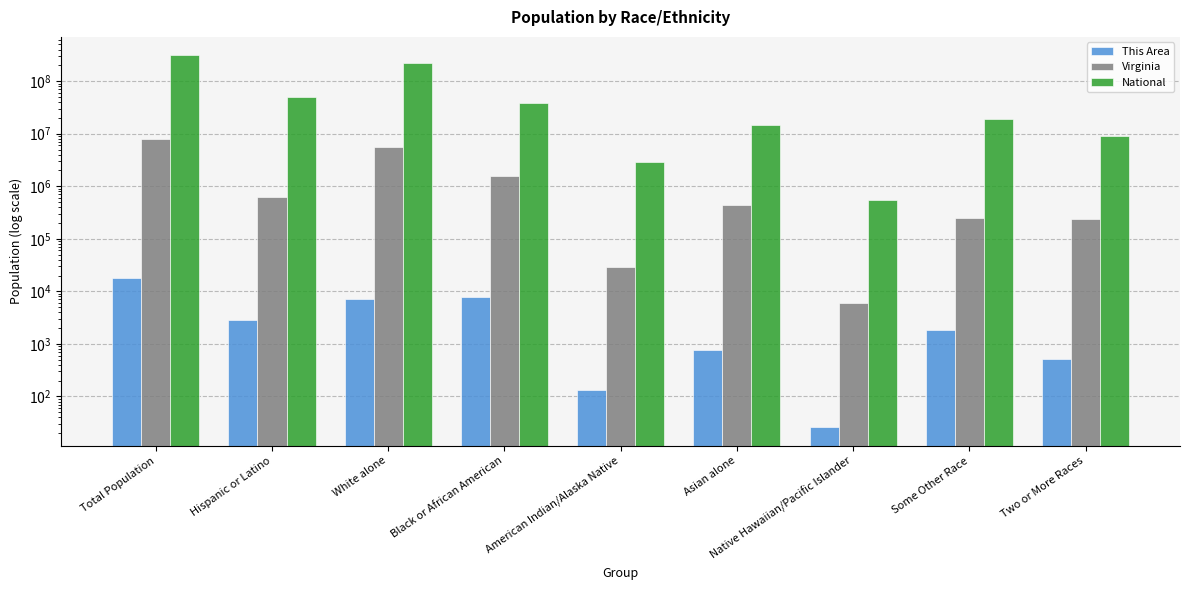

What is the label of the 7th bar from the left?

Native Hawaiian/Pacific Islander